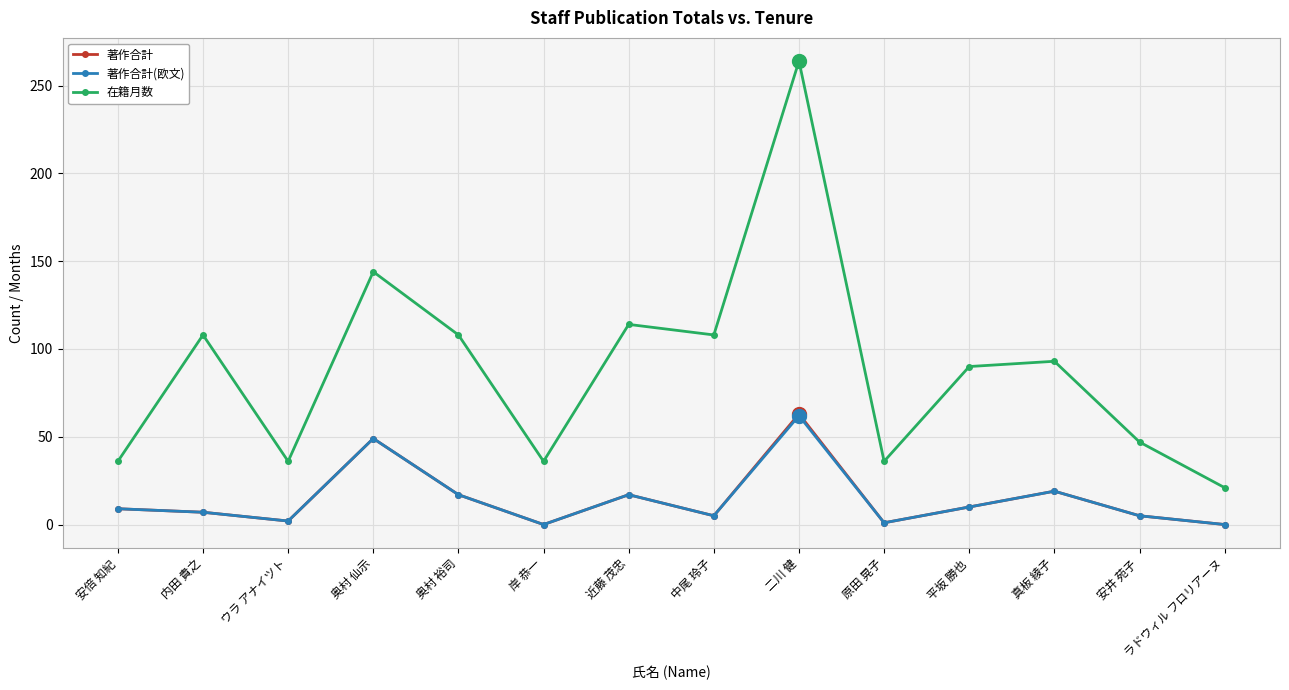

Between 安倍 知紀 and 奥村 裕司, which series saw the biggest shift?

在籍月数